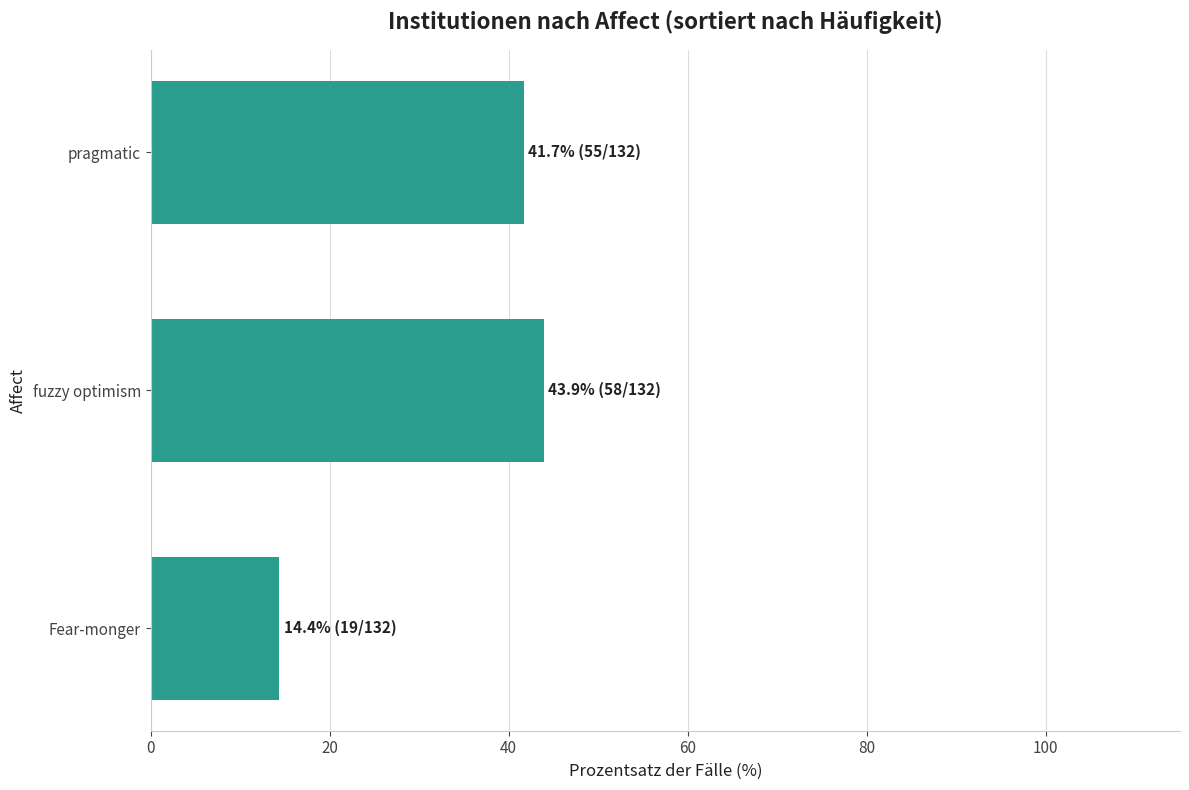

What is the sum of the values at fuzzy optimism and Fear-monger?

58.3